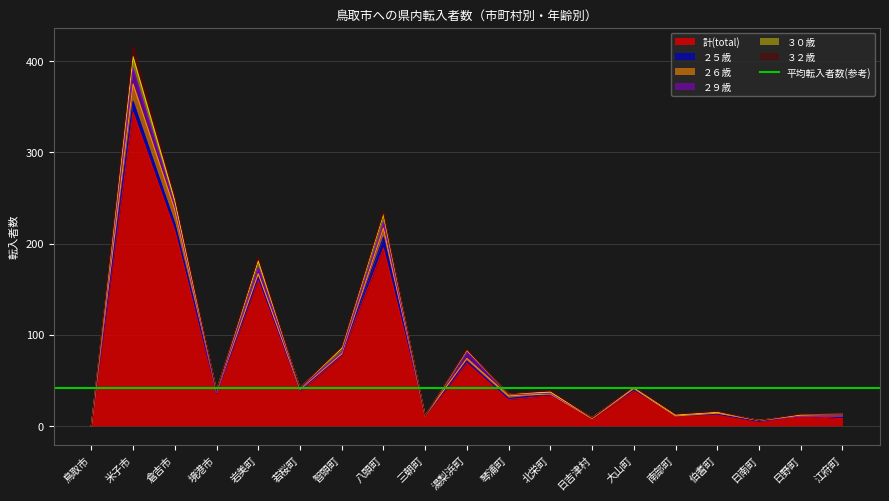

True or false: 計(total) has a value of 37 at 若桜町.

True